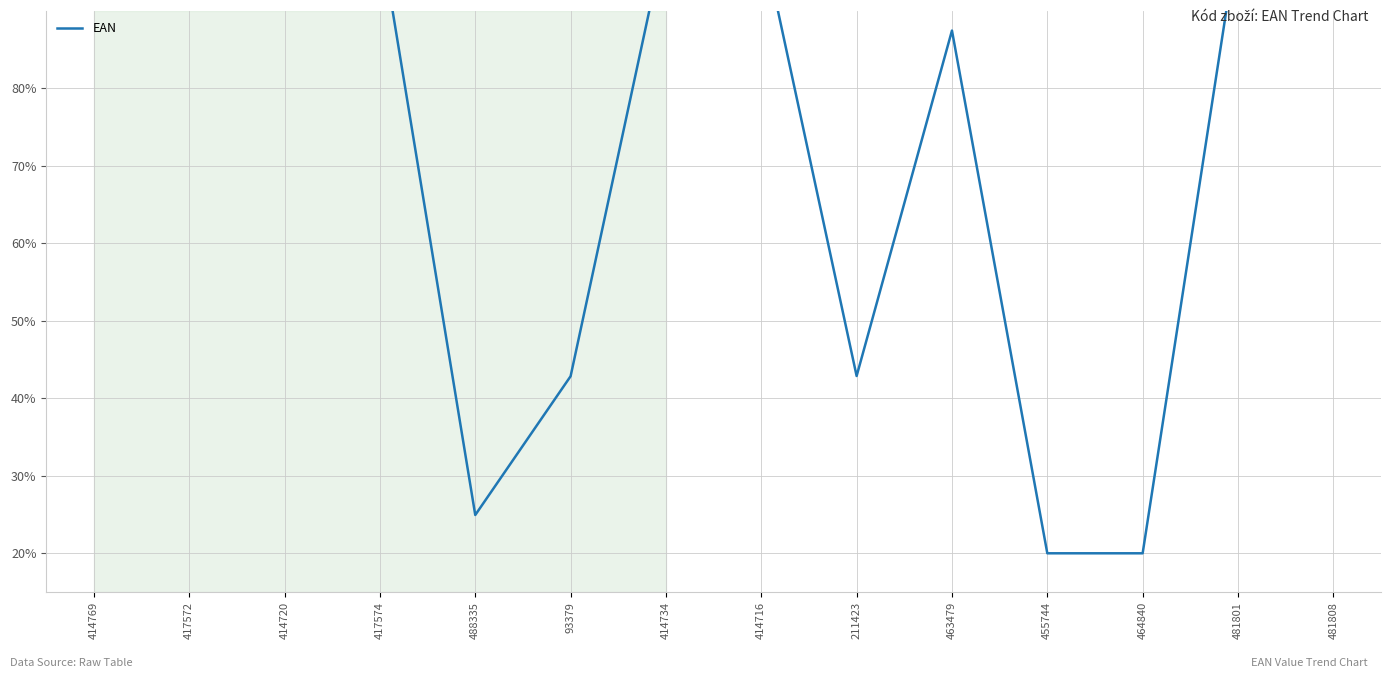

Rank the categories by value from highest to lowest.

414769, 417572, 417574, 414720, 414734, 414716, 481801, 481808, 463479, 211423, 93379, 488335, 464840, 455744